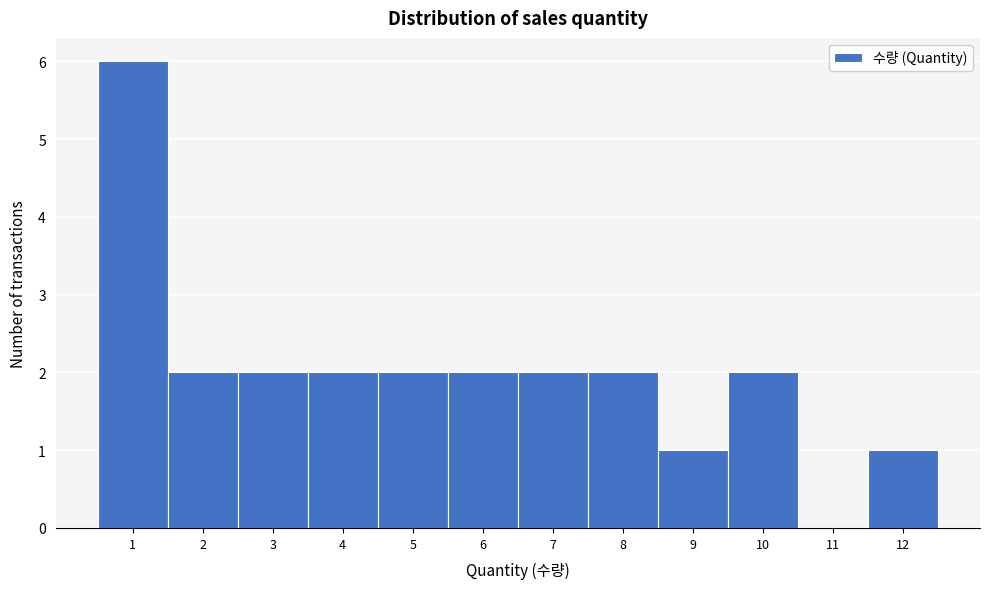

Over which range of the x-axis is the bar tallest?

0.5 to 1.5